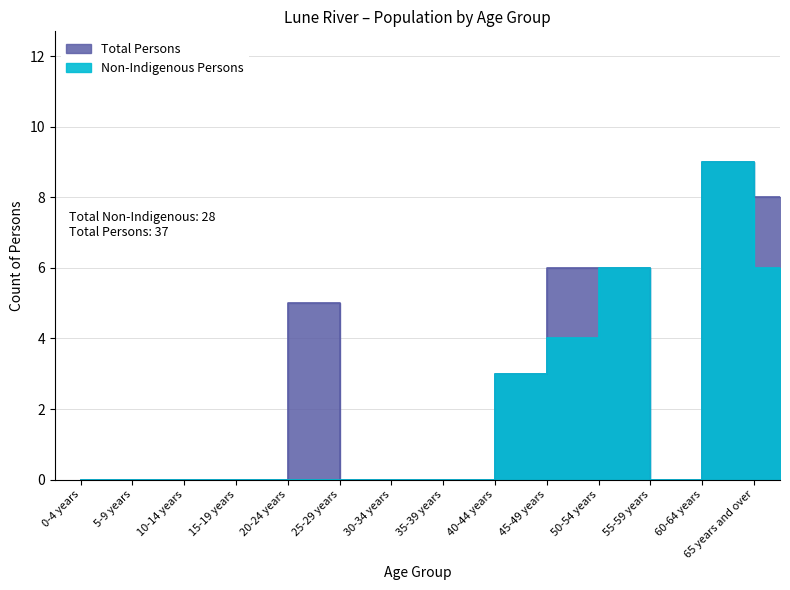

True or false: Total Persons has more than 0 interior local peaks.

True